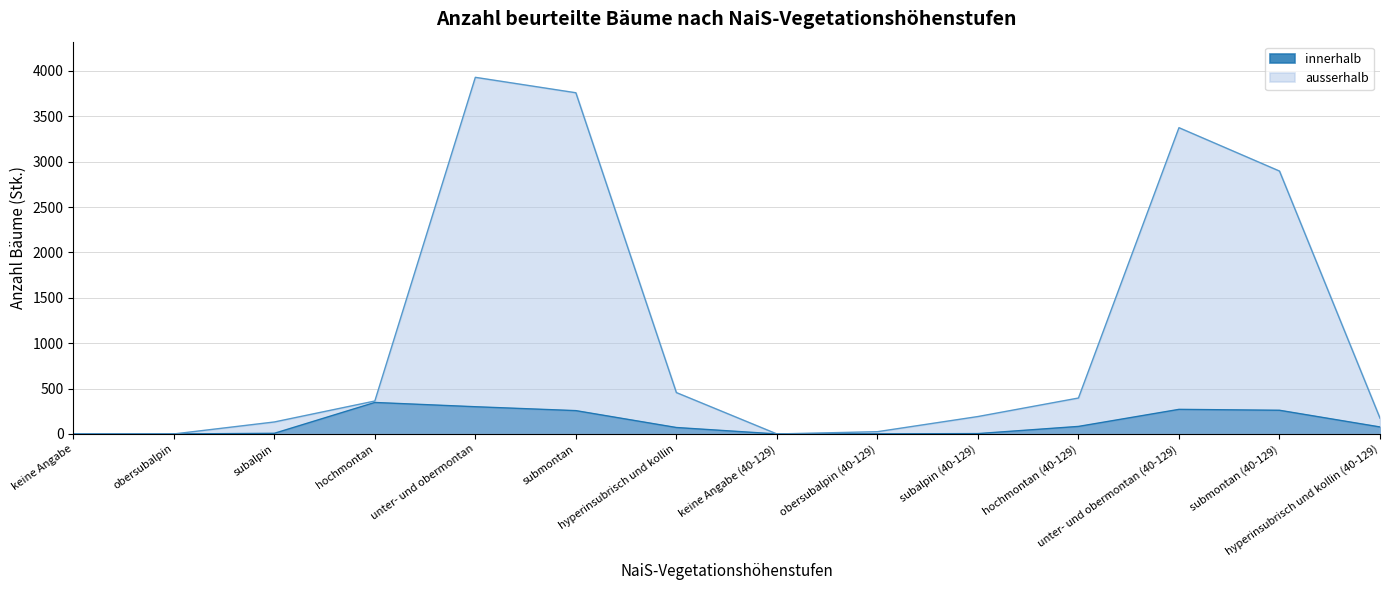

List the series in order of their peak value, highest first.

ausserhalb, innerhalb